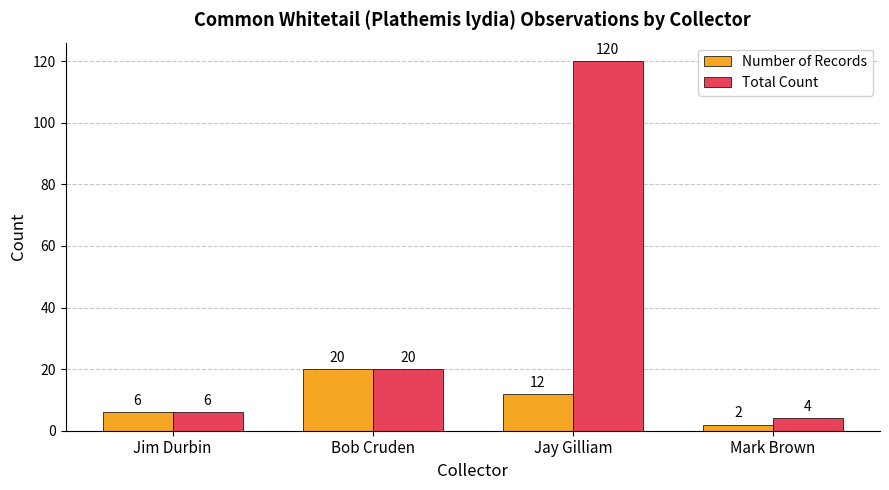

Between Jay Gilliam and Mark Brown, which series saw the biggest shift?

Total Count